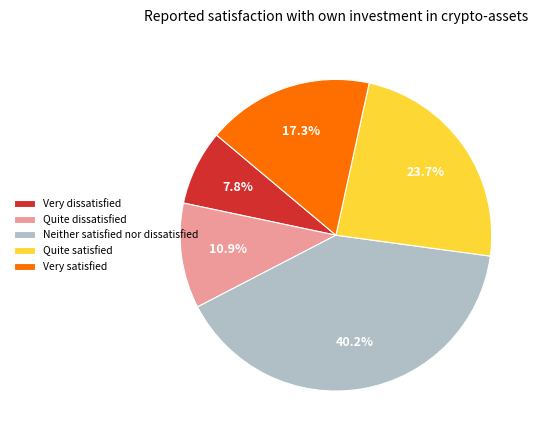

Count the number of slices in the pie.

5